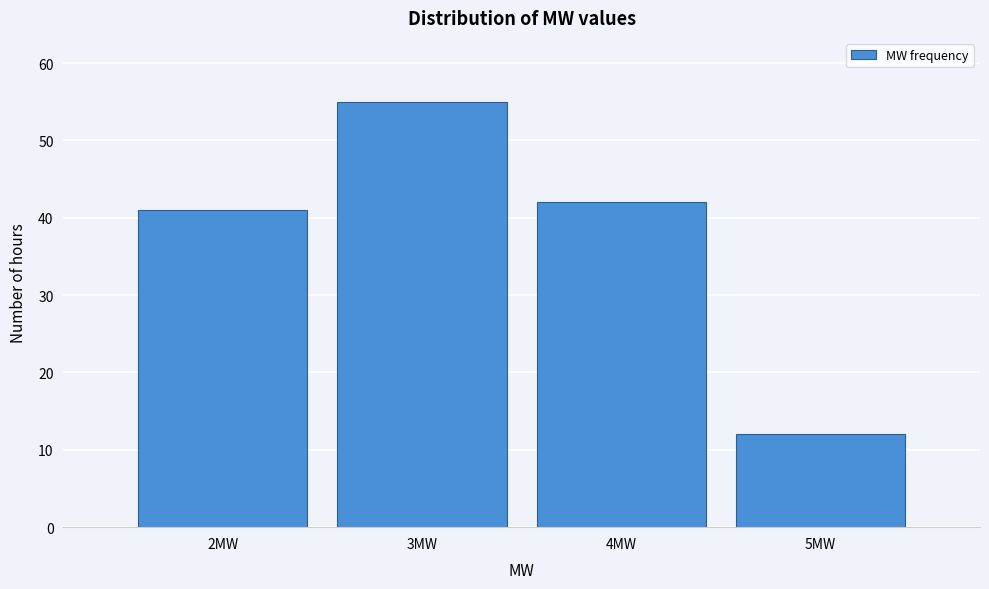

Over which range of the x-axis is the bar tallest?

2.5 to 3.5